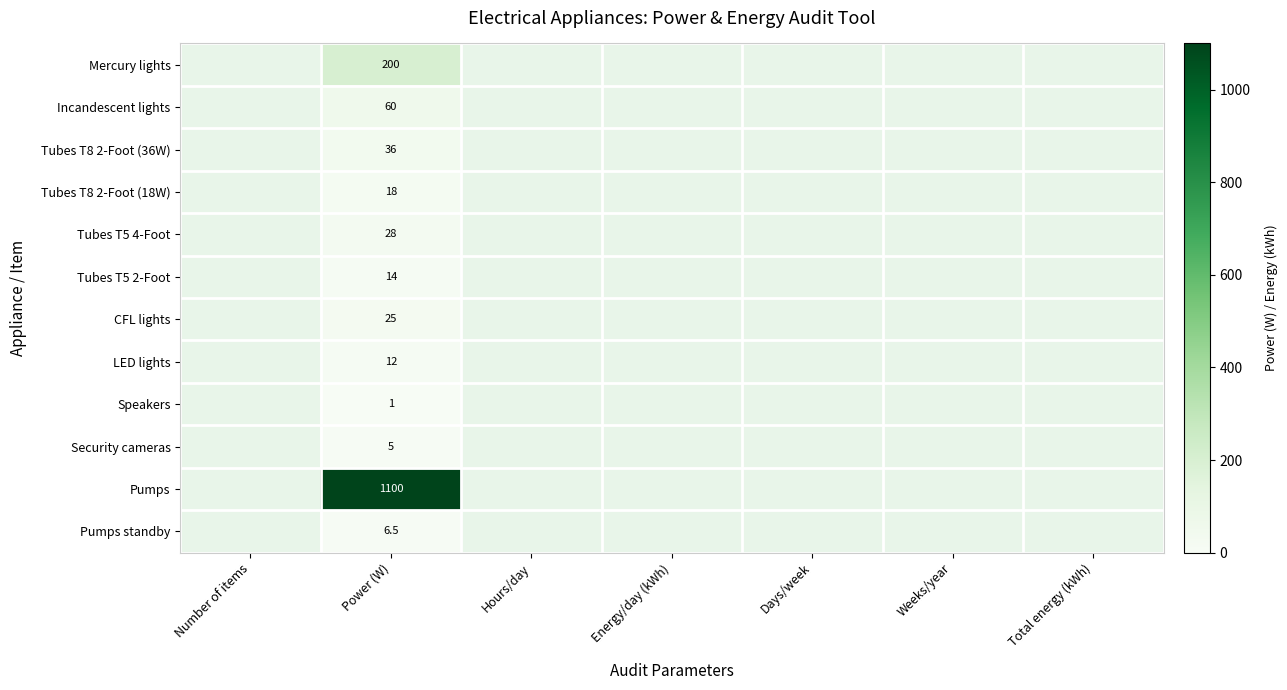

The value of Pumps at Power (W) is 562.9. True or false?

False